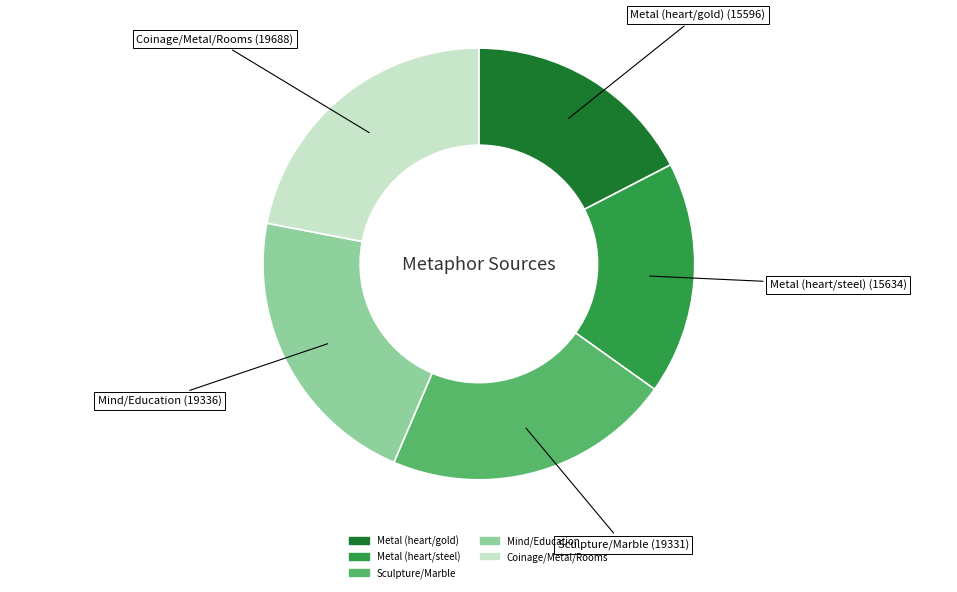

Between Coinage/Metal/Rooms and Metal (heart/gold), which is larger?

Coinage/Metal/Rooms